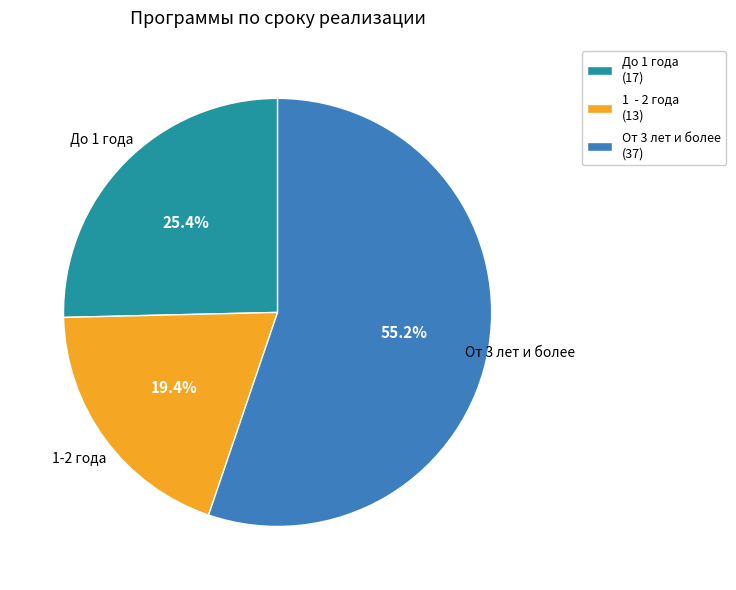

Which slice is the largest?

От 3 лет и более